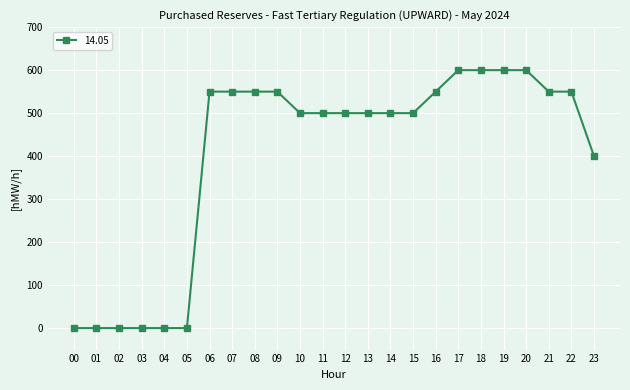

Approximately how many times larger is the value at 20 compared to 18?

1.0